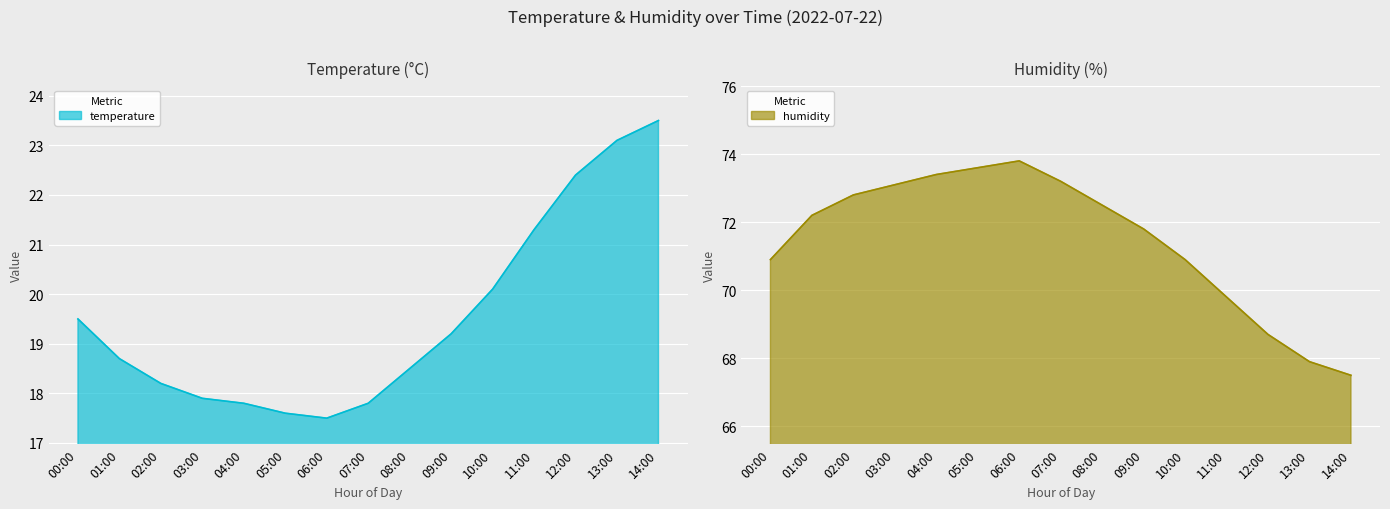

What is the lowest value of the temperature series?

17.5